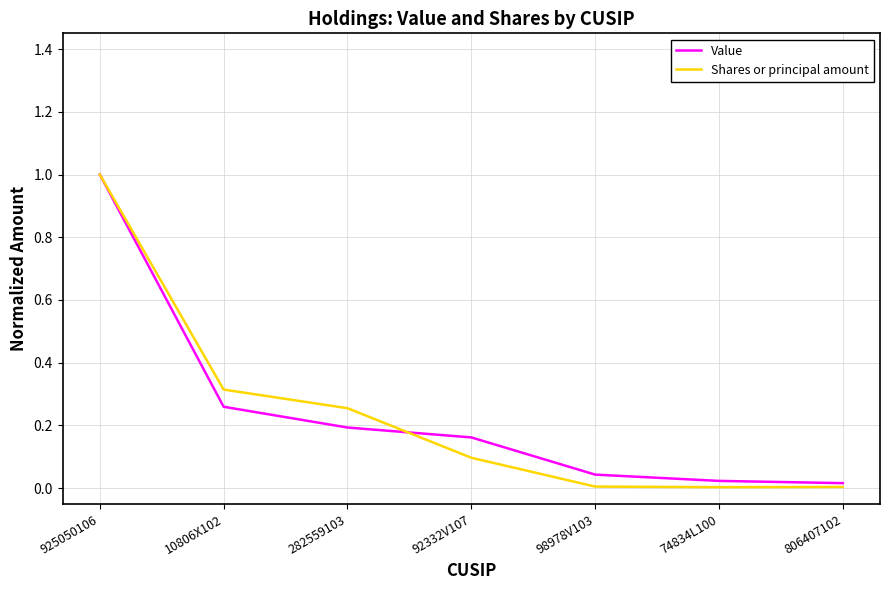

Rank the series at 282559103 from highest to lowest value.

Shares or principal amount, Value